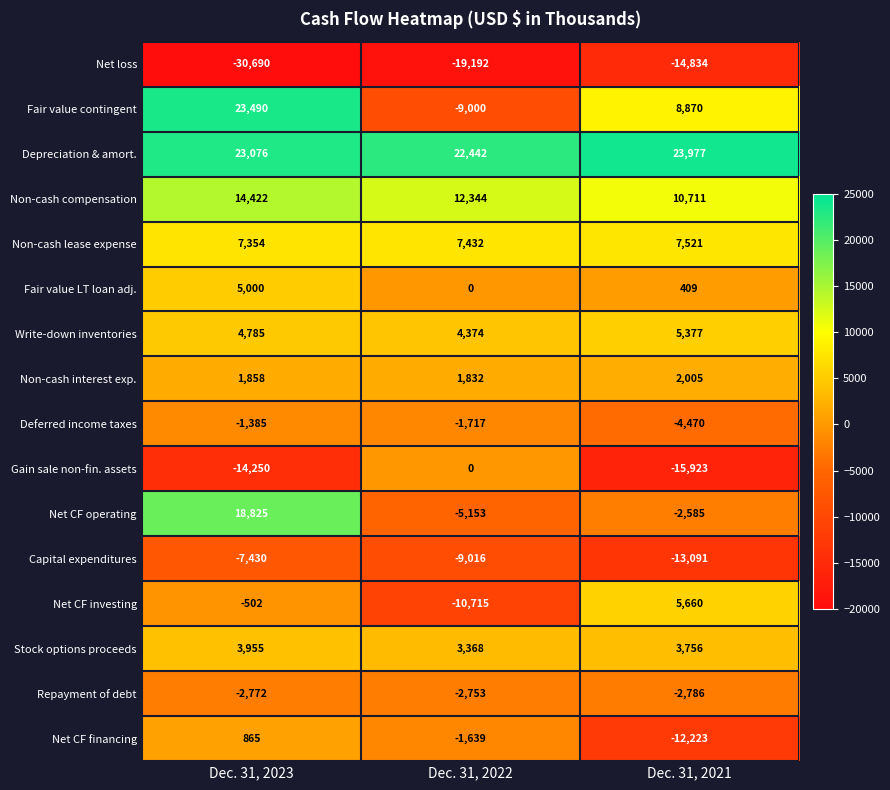

What is the approximate value of Net CF financing at Dec. 31, 2023, to the nearest 50?

850